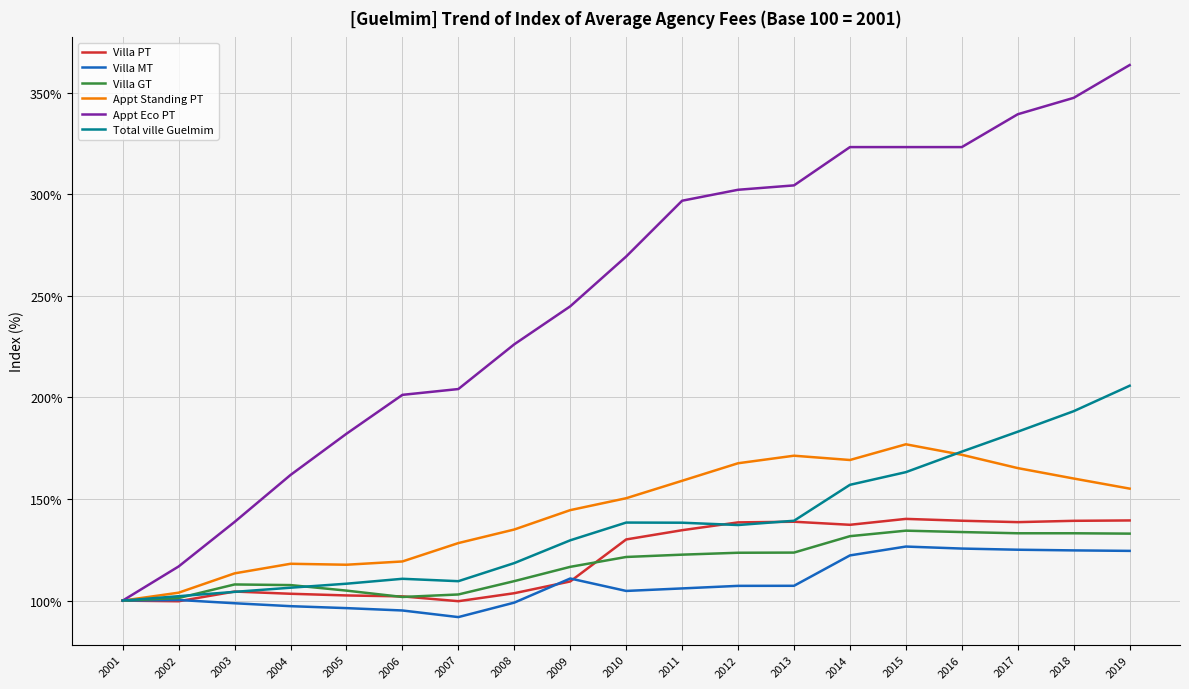

True or false: Villa PT has more than 1 interior local peaks.

True